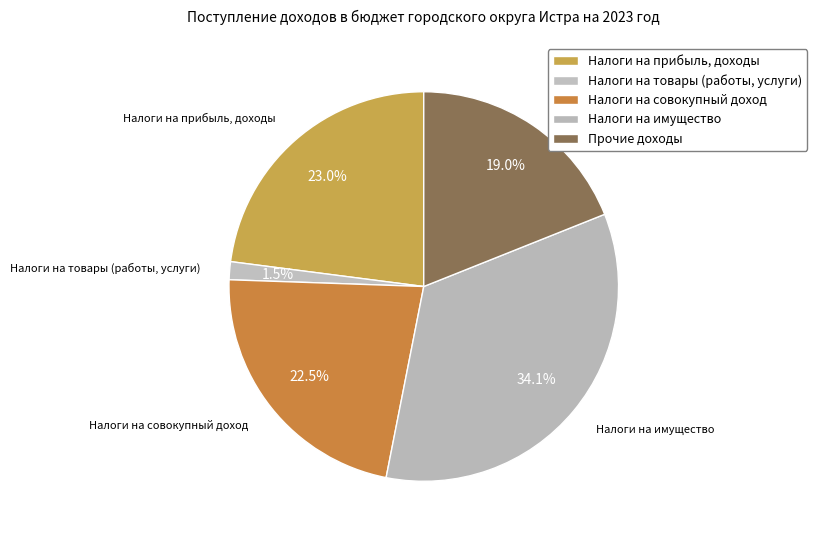

To the nearest percent, what percentage of the pie is Прочие доходы?

19%